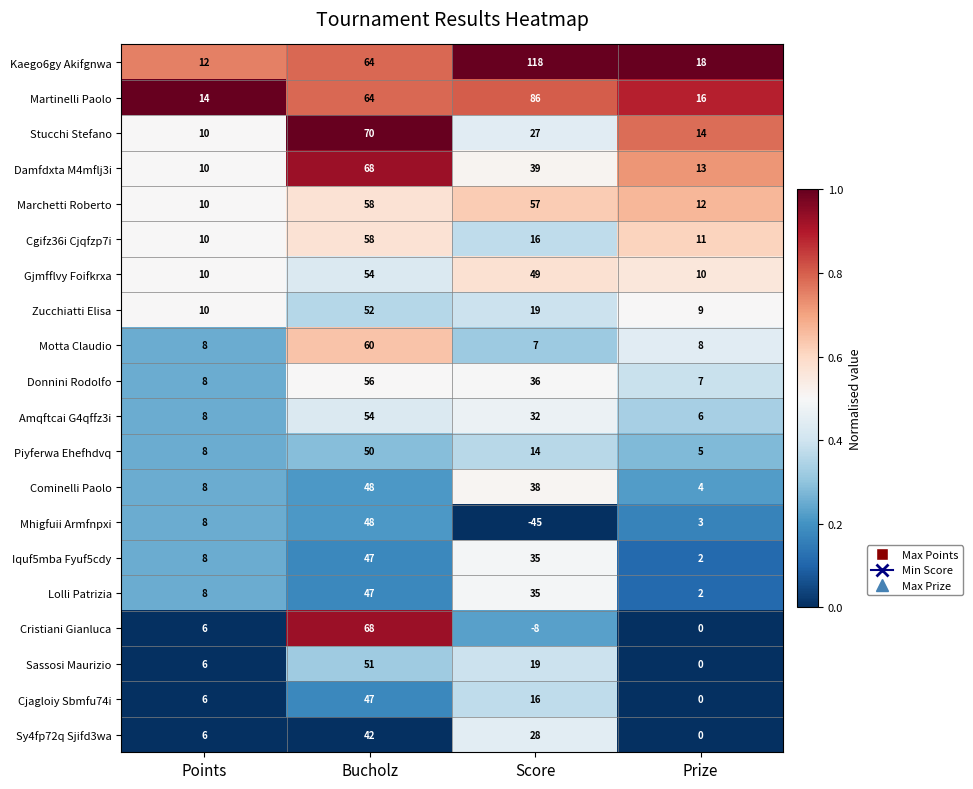

Between Bucholz and Prize, which series saw the biggest shift?

Cristiani Gianluca